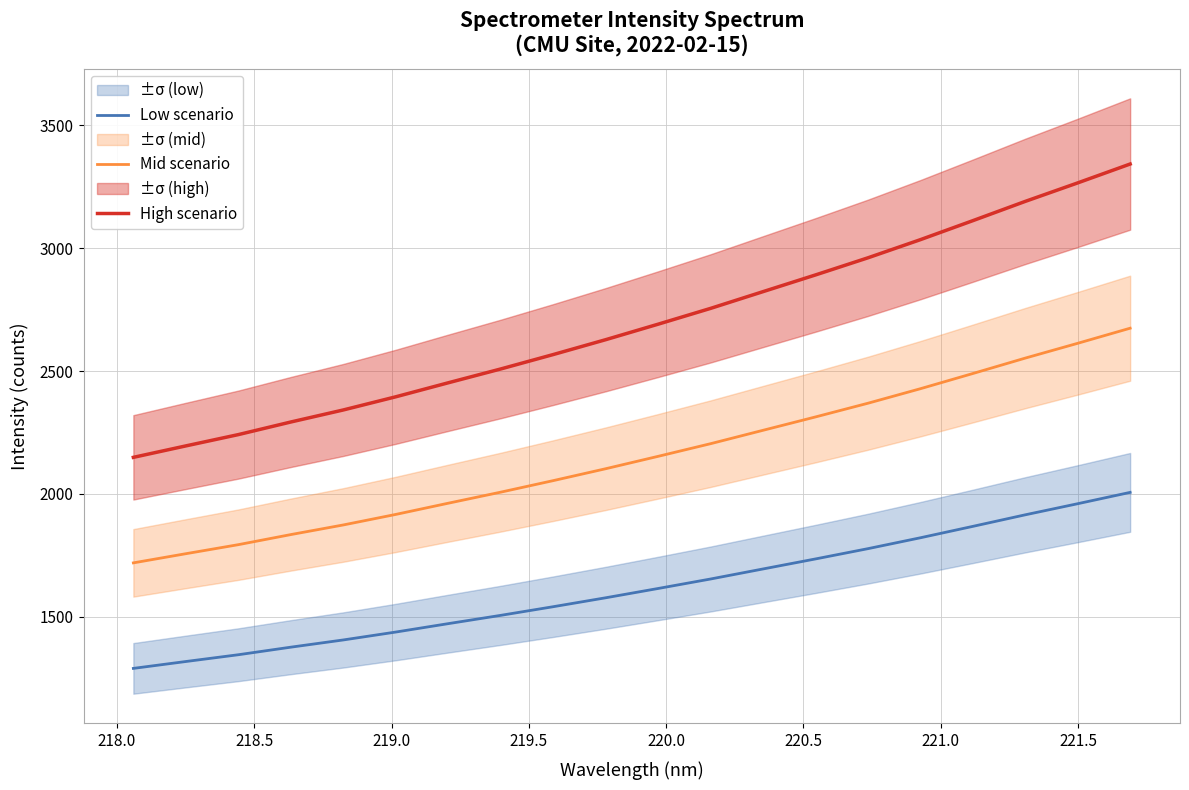

At how many categories does at least one series exceed 1969?

20